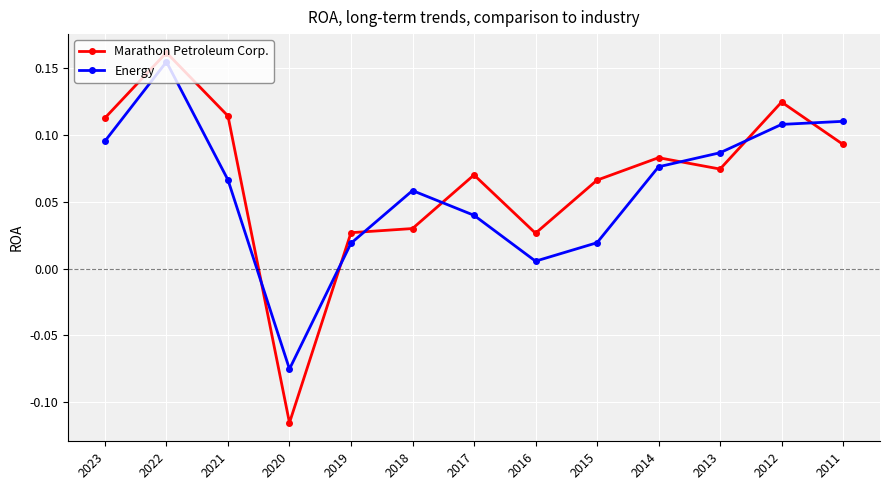

The value of Energy at 2012 is 0.2. True or false?

False